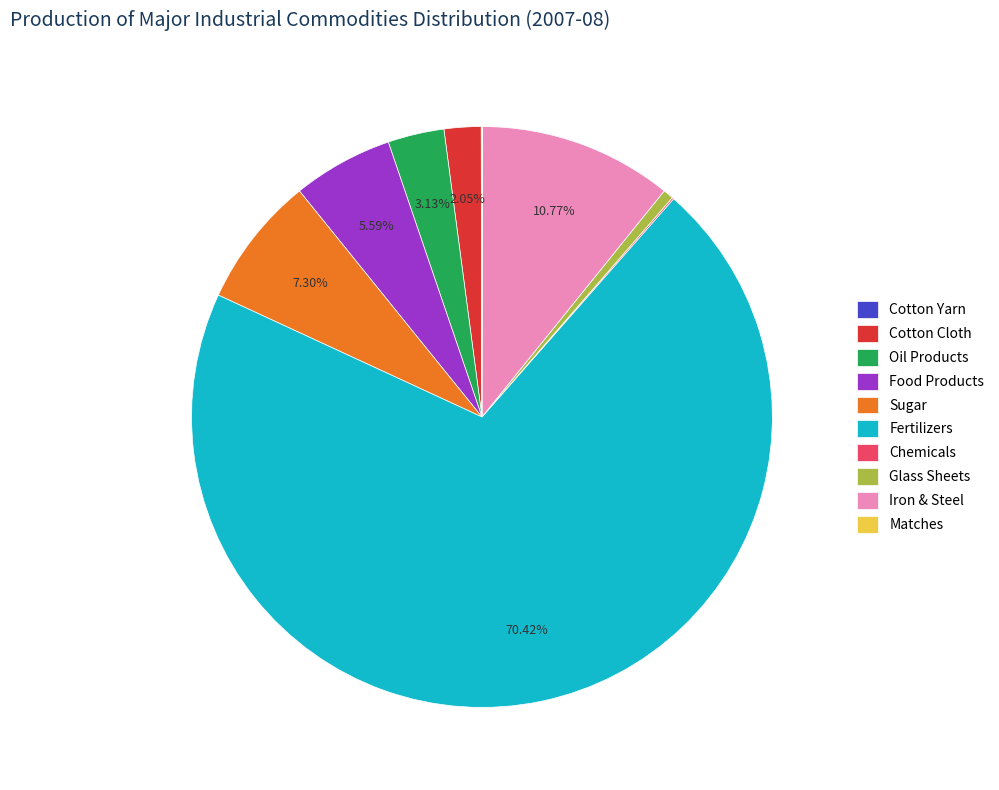

Do Iron & Steel and Glass Sheets together represent more than half of the pie?

No